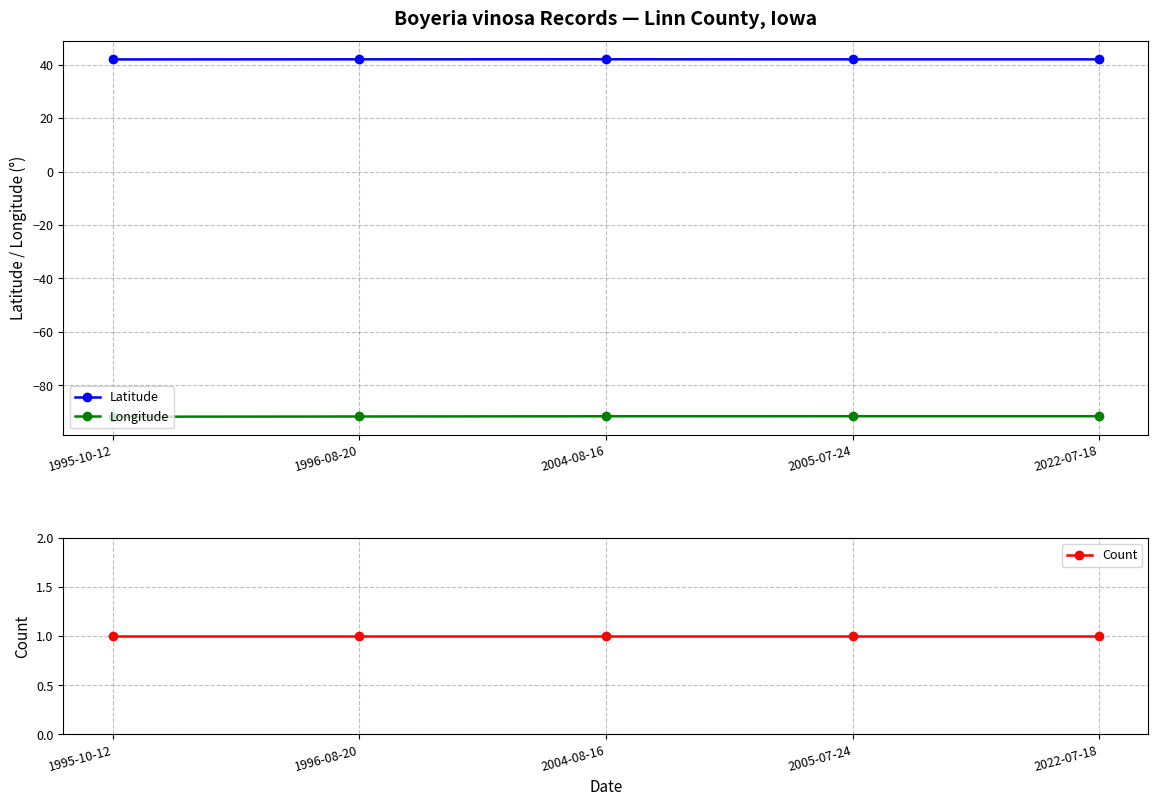

What is the spread (max minus min) of values at 2005-07-24?

133.6